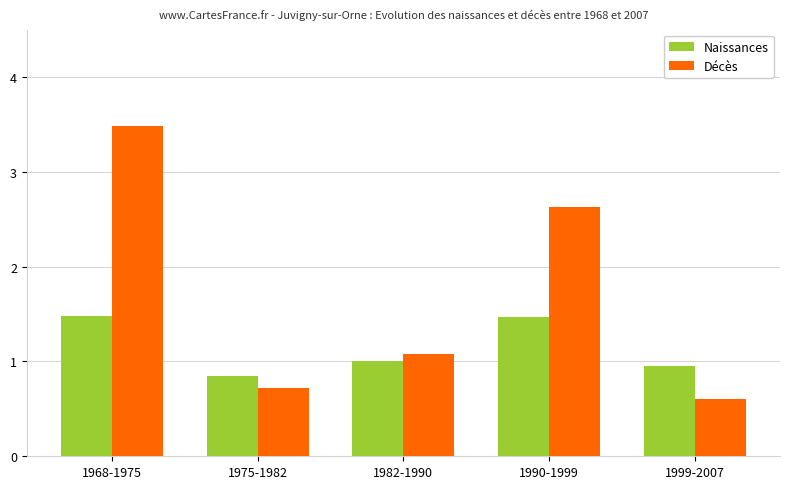

Are the bars grouped side by side (vs. stacked)?

Yes